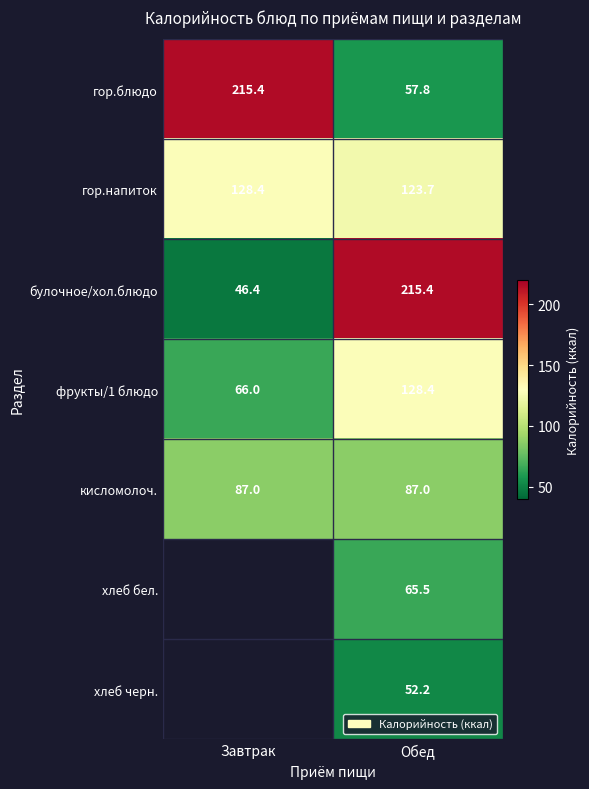

Is the value of хлеб черн. at Обед greater than the value of фрукты/1 блюдо at Обед?

No